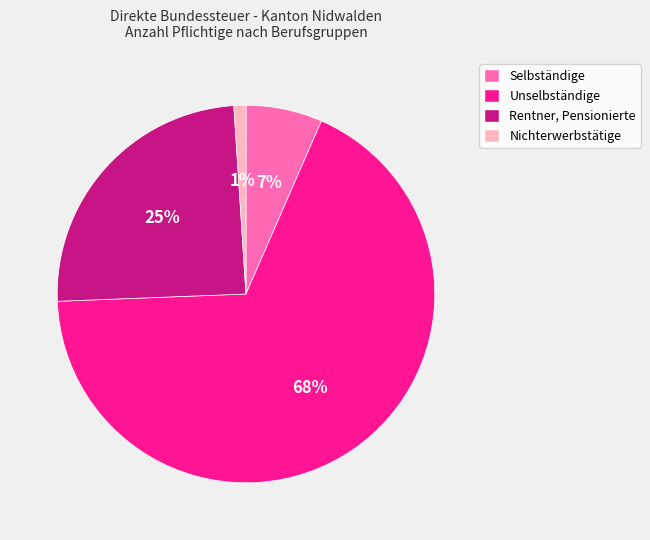

Which slice is the smallest?

Nichterwerbstätige